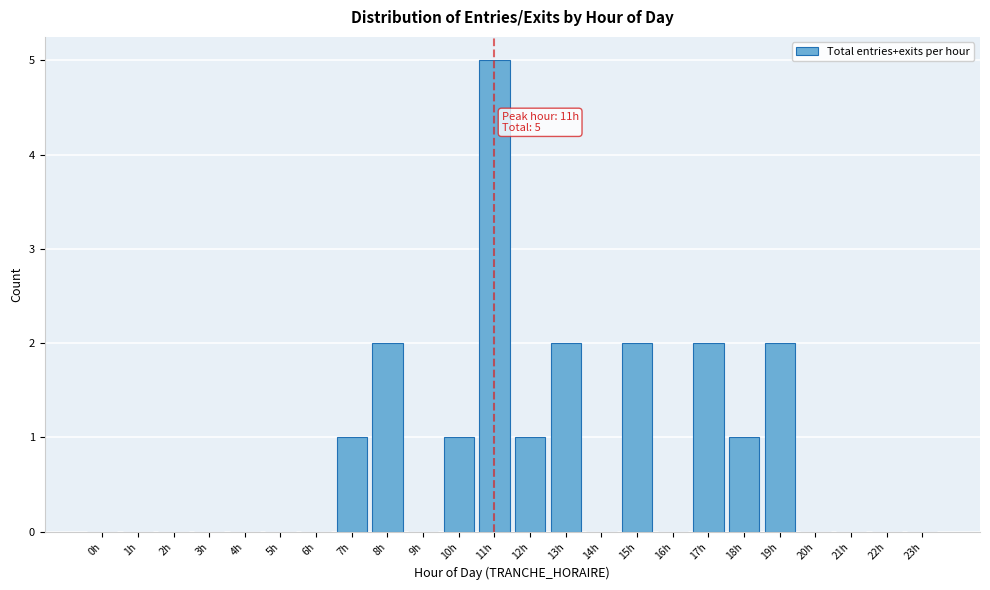

Reading left to right, extract all data points from this chart.

0h=0	1h=0	2h=0	3h=0	4h=0	5h=0	6h=0	7h=1	8h=2	9h=0	10h=1	11h=5	12h=1	13h=2	14h=0	15h=2	16h=0	17h=2	18h=1	19h=2	20h=0	21h=0	22h=0	23h=0